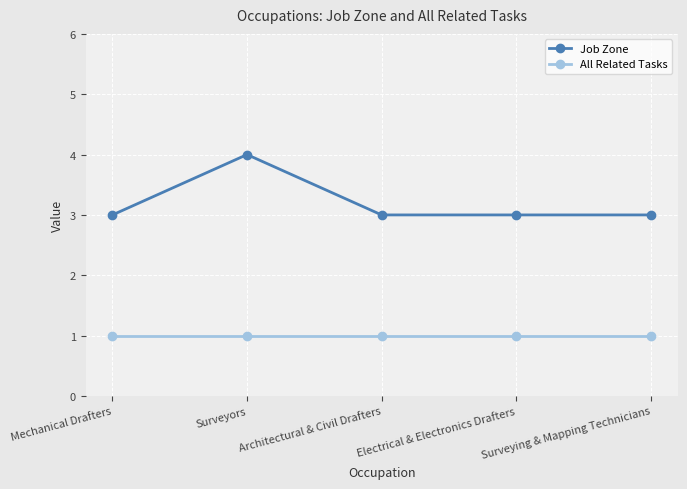

Reading left to right, what are all the values shown in this chart?

Job Zone: 3	4	3	3	3
All Related Tasks: 1	1	1	1	1